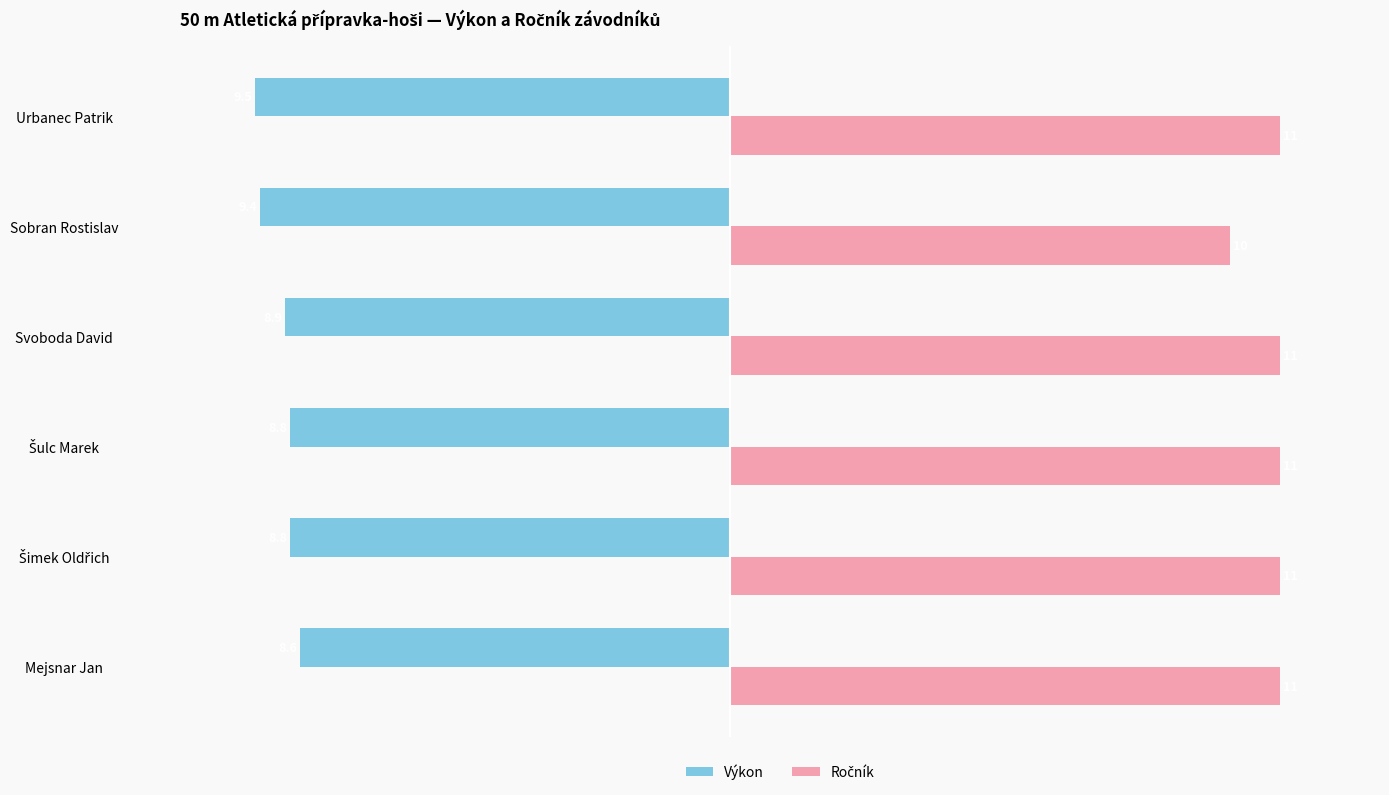

What is the maximum value shown in the chart?

11.0